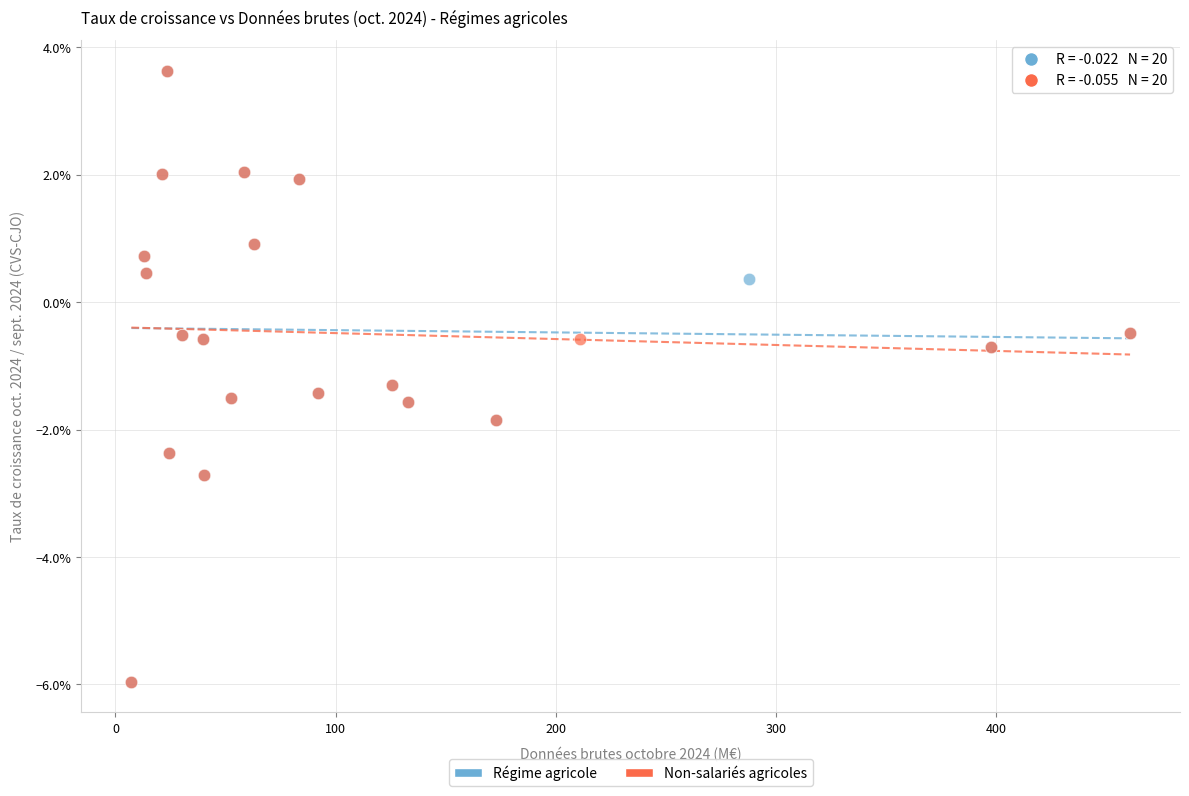

What are all the series names shown in the legend?

Régime agricole, Non-salariés agricoles